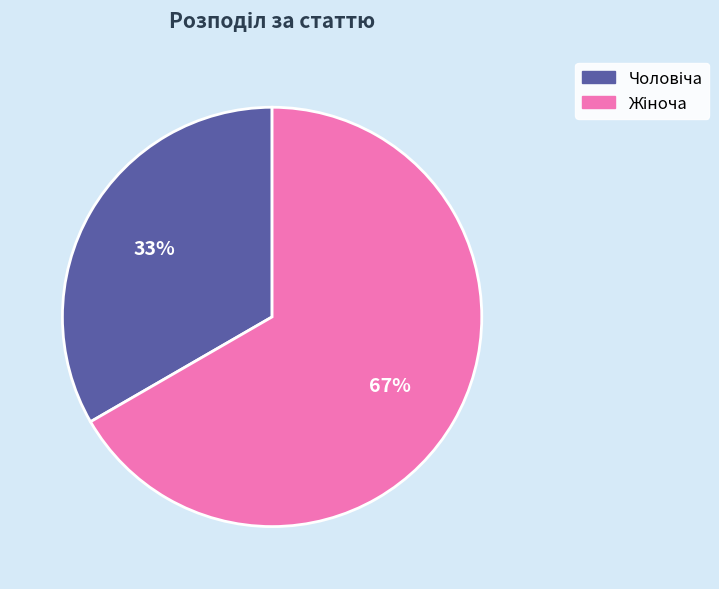

Is there a majority slice in this chart?

Yes